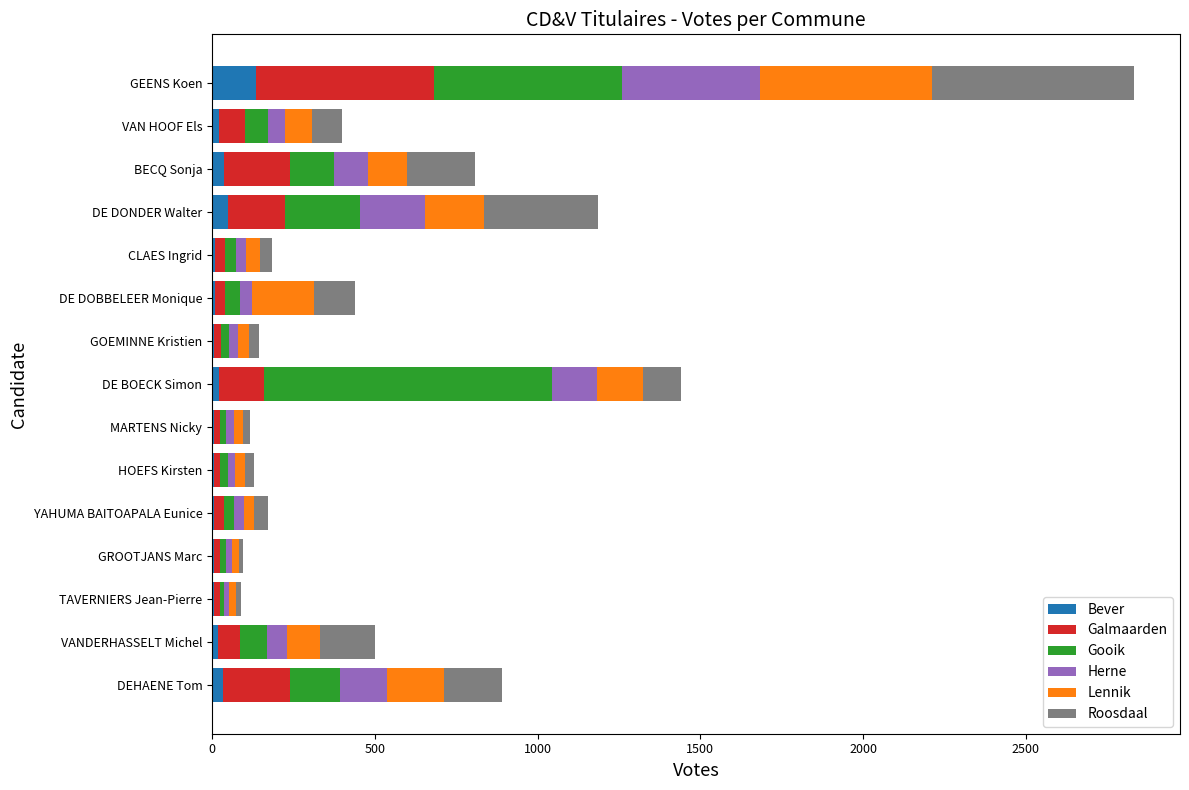

At which category is the sum across all series the highest?

GEENS Koen